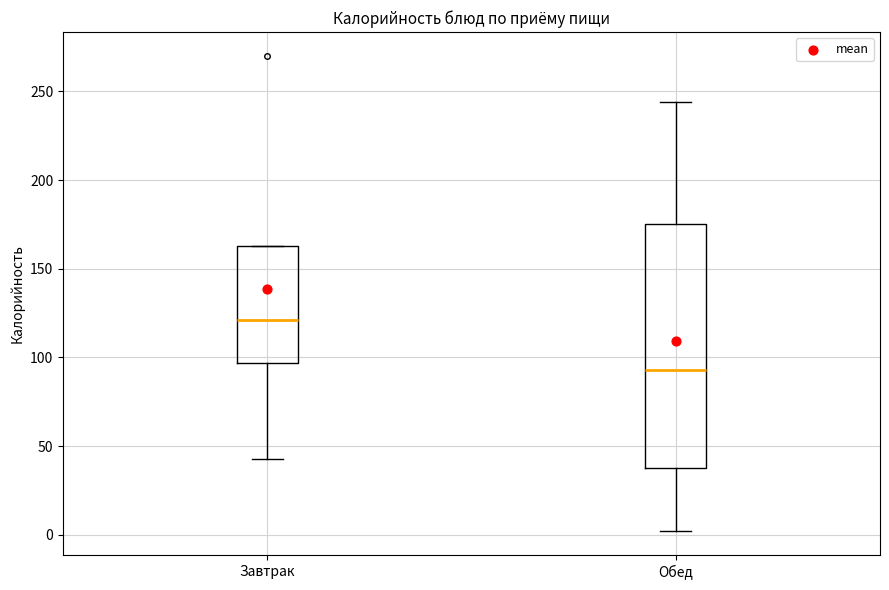

Reading left to right, transcribe this box plot: for each box, give where its median line is, the range the box spans, and where its two whiskers end, as read against the y-axis. The values are not printed on the chart, so give them approximately, as read against the axis.

Завтрак: median 120, box 95 to 165, whiskers 45 to 165
Обед: median 95, box 40 to 175, whiskers 0 to 245